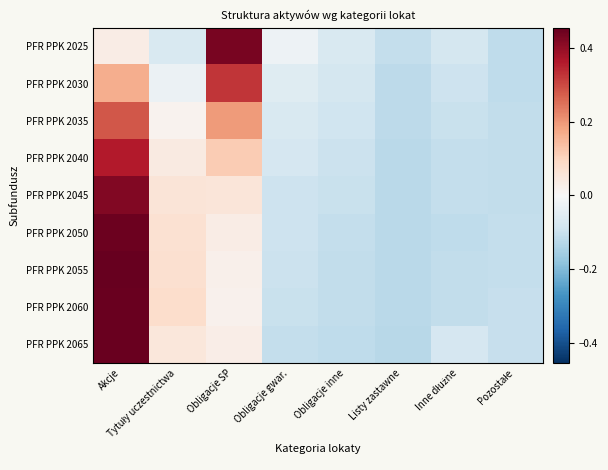

Reading left to right, what are all the values shown in this chart?

PFR PPK 2025: Akcje=0.0	Tytuły uczestnictwa=-0.1	Obligacje SP=0.4	Obligacje gwar.=-0.0	Obligacje inne=-0.1	Listy zastawne=-0.1	Inne dłużne=-0.1	Pozostałe=-0.1
PFR PPK 2030: Akcje=0.2	Tytuły uczestnictwa=-0.0	Obligacje SP=0.3	Obligacje gwar.=-0.1	Obligacje inne=-0.1	Listy zastawne=-0.1	Inne dłużne=-0.1	Pozostałe=-0.1
PFR PPK 2035: Akcje=0.3	Tytuły uczestnictwa=0.0	Obligacje SP=0.2	Obligacje gwar.=-0.1	Obligacje inne=-0.1	Listy zastawne=-0.1	Inne dłużne=-0.1	Pozostałe=-0.1
PFR PPK 2040: Akcje=0.4	Tytuły uczestnictwa=0.0	Obligacje SP=0.1	Obligacje gwar.=-0.1	Obligacje inne=-0.1	Listy zastawne=-0.1	Inne dłużne=-0.1	Pozostałe=-0.1
PFR PPK 2045: Akcje=0.4	Tytuły uczestnictwa=0.1	Obligacje SP=0.1	Obligacje gwar.=-0.1	Obligacje inne=-0.1	Listy zastawne=-0.1	Inne dłużne=-0.1	Pozostałe=-0.1
PFR PPK 2050: Akcje=0.4	Tytuły uczestnictwa=0.1	Obligacje SP=0.0	Obligacje gwar.=-0.1	Obligacje inne=-0.1	Listy zastawne=-0.1	Inne dłużne=-0.1	Pozostałe=-0.1
PFR PPK 2055: Akcje=0.5	Tytuły uczestnictwa=0.1	Obligacje SP=0.0	Obligacje gwar.=-0.1	Obligacje inne=-0.1	Listy zastawne=-0.1	Inne dłużne=-0.1	Pozostałe=-0.1
PFR PPK 2060: Akcje=0.5	Tytuły uczestnictwa=0.1	Obligacje SP=0.0	Obligacje gwar.=-0.1	Obligacje inne=-0.1	Listy zastawne=-0.1	Inne dłużne=-0.1	Pozostałe=-0.1
PFR PPK 2065: Akcje=0.5	Tytuły uczestnictwa=0.1	Obligacje SP=0.0	Obligacje gwar.=-0.1	Obligacje inne=-0.1	Listy zastawne=-0.1	Inne dłużne=-0.1	Pozostałe=-0.1